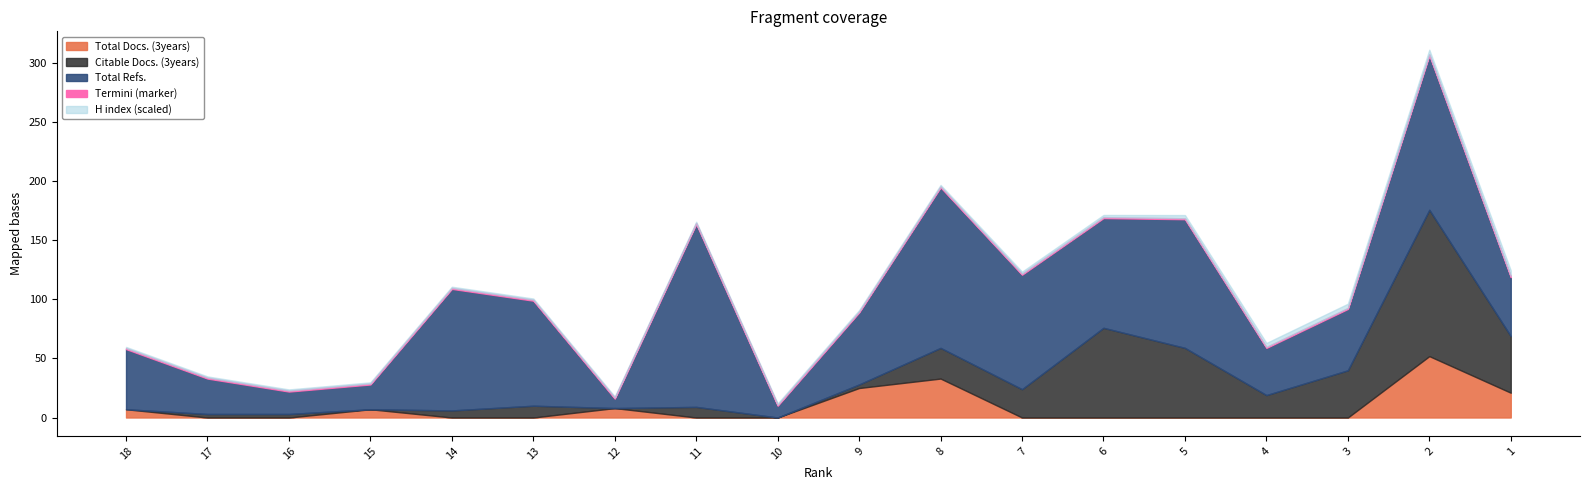

At which category is the sum across all series the highest?

2